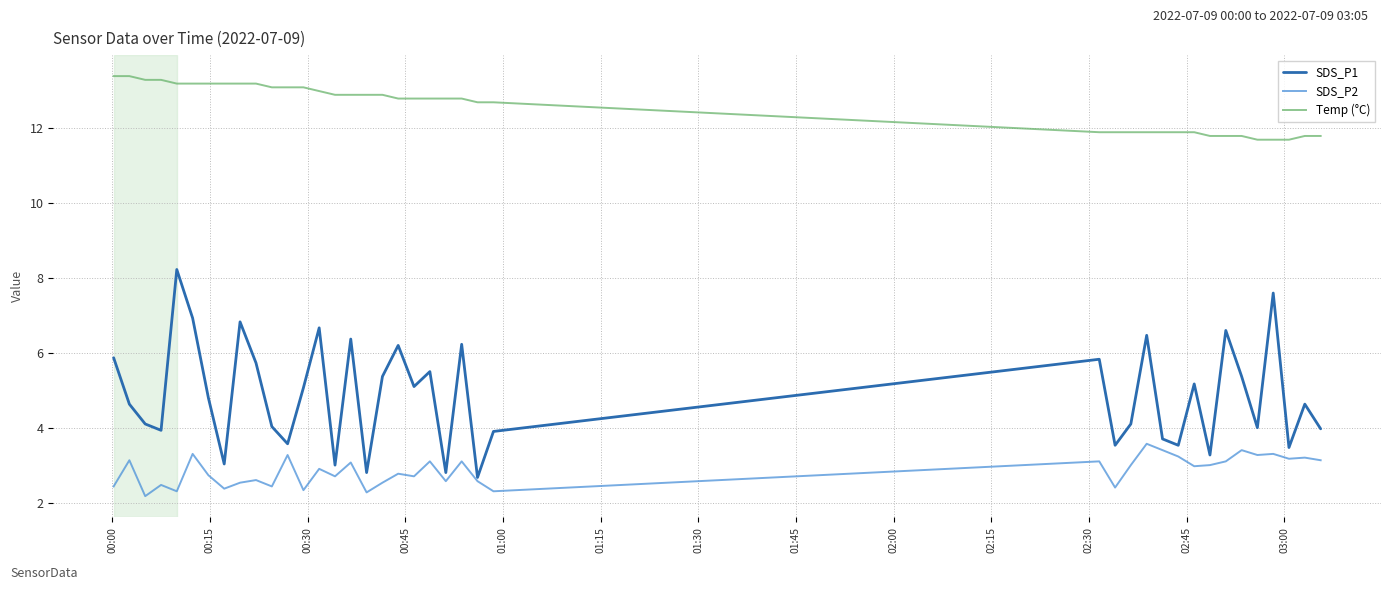

Rank the series by their maximum value, from highest to lowest.

Temp (°C), SDS_P1, SDS_P2